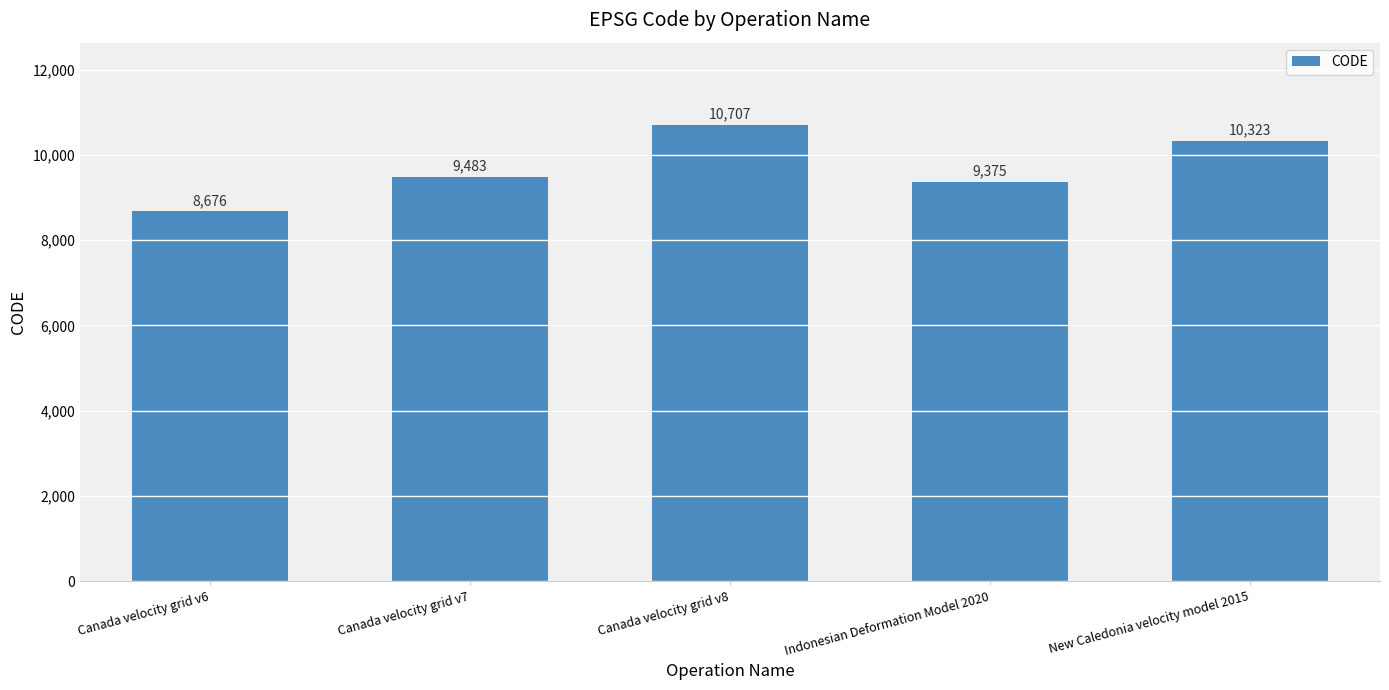

What position from the left is Canada velocity grid v6?

1